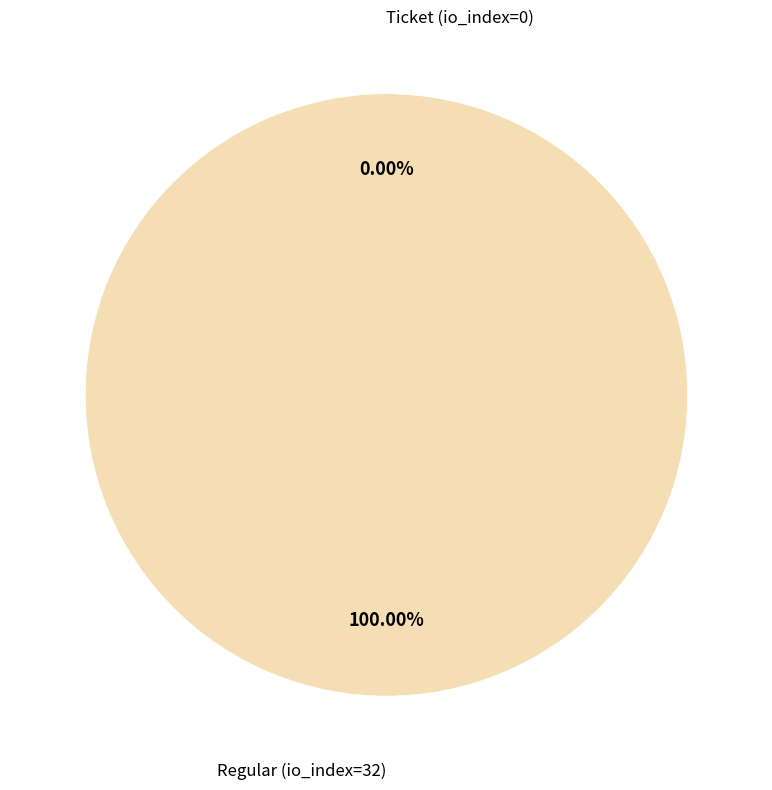

Which has a higher value, Regular (io_index=32) or Ticket (io_index=0)?

Regular (io_index=32)